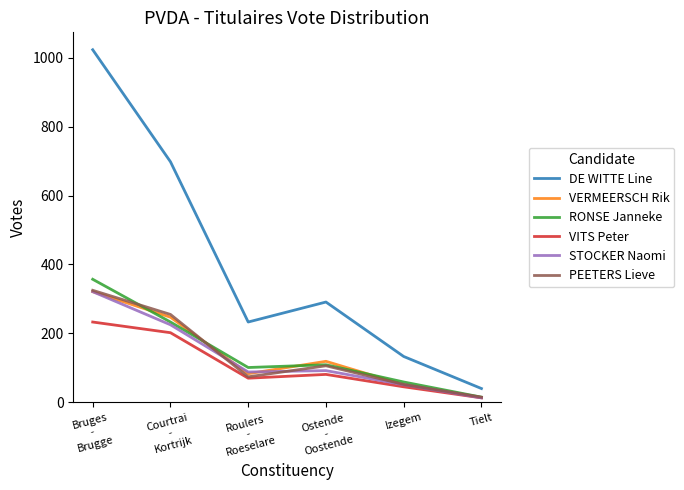

What is the difference between the maximum and minimum values in the STOCKER Naomi series?

308